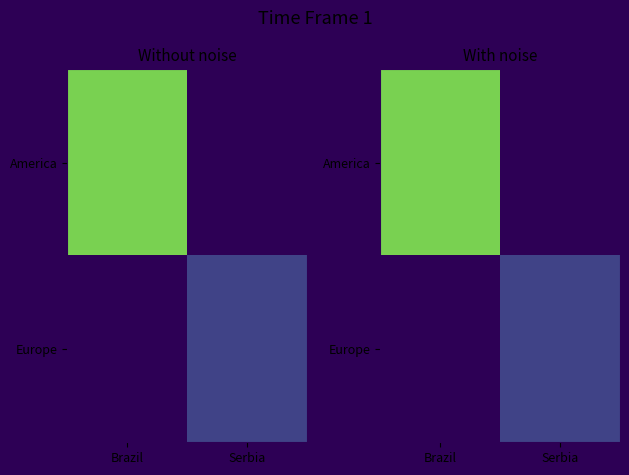

How many values in Europe are above zero?

1